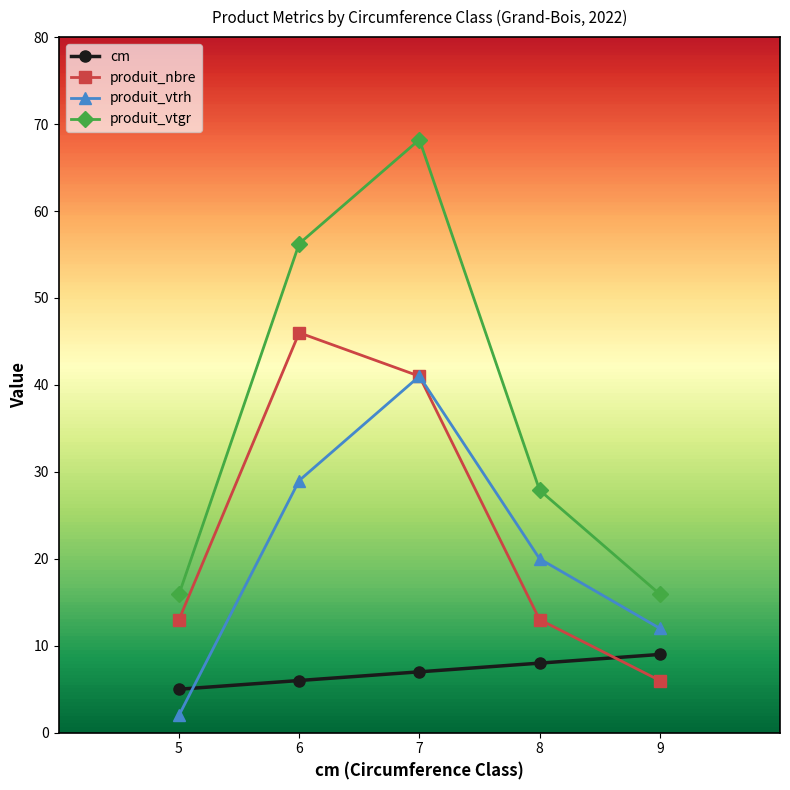

The value of produit_nbre at 8 is 20.3. True or false?

False